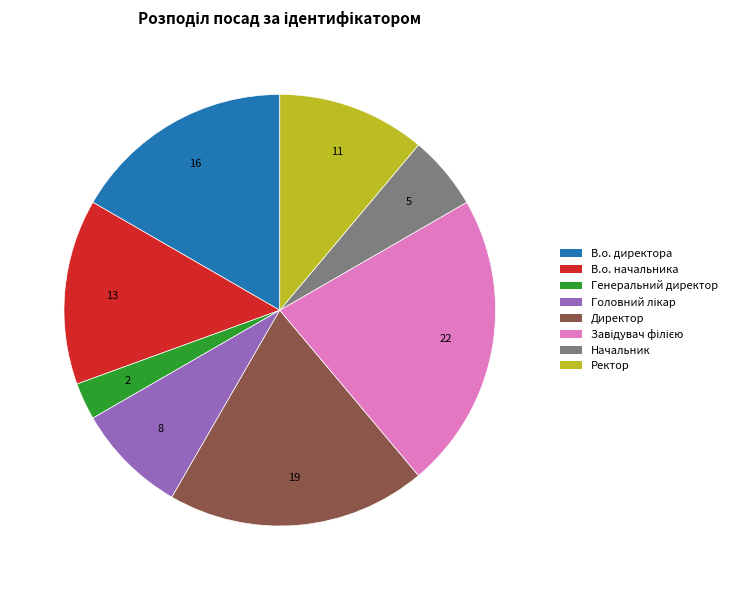

Is there a majority slice in this chart?

No